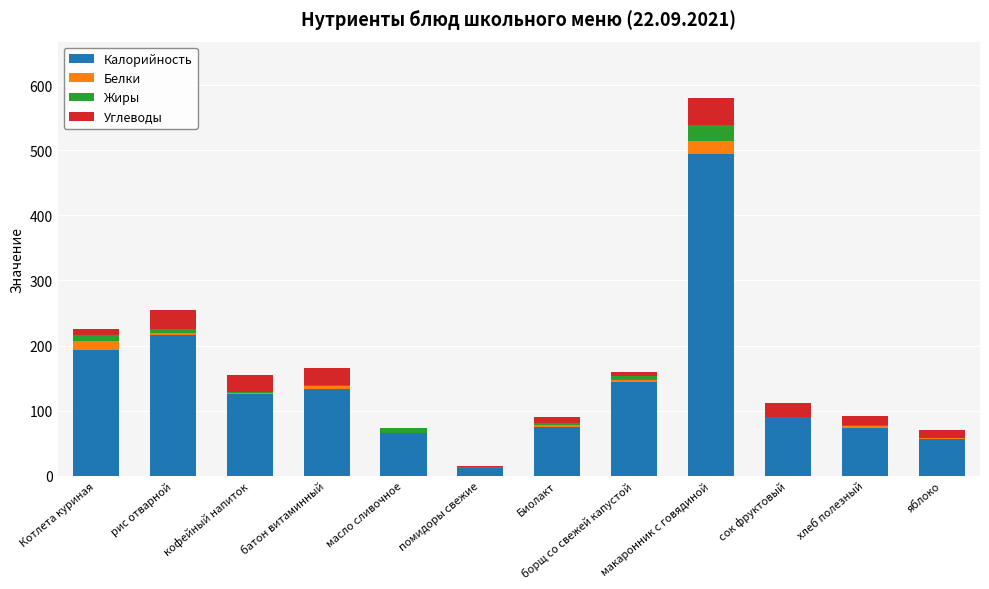

How many series are shown in this chart?

4